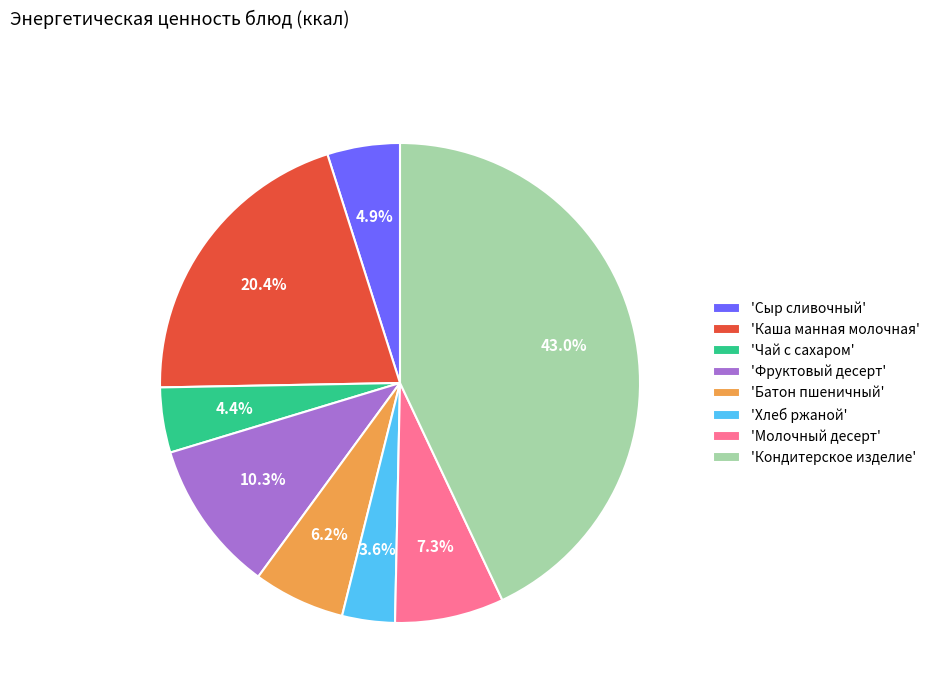

Which category has the smallest portion of the pie?

'Хлеб ржаной'